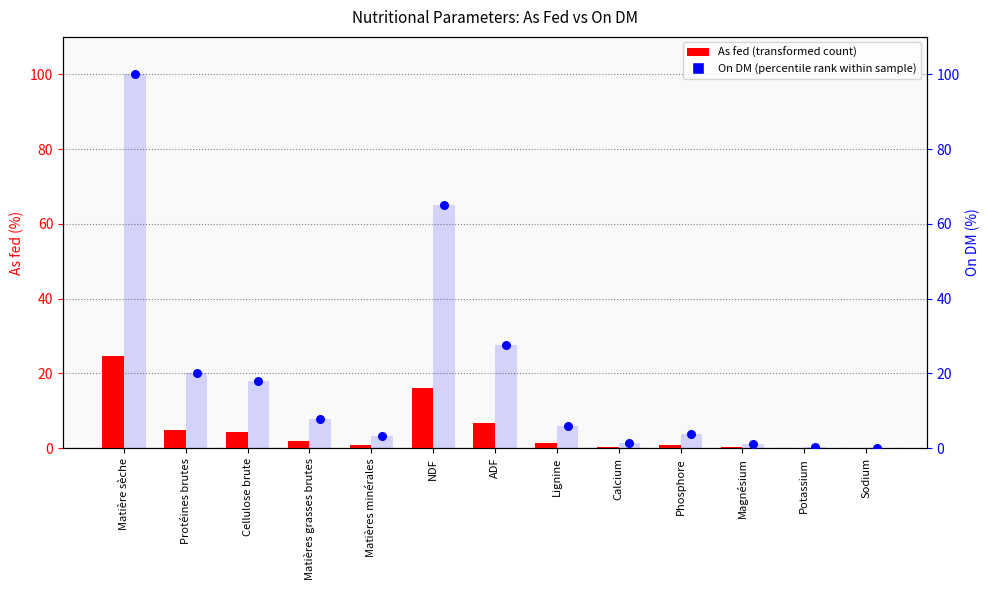

Which series contains the lowest Y value?

As fed